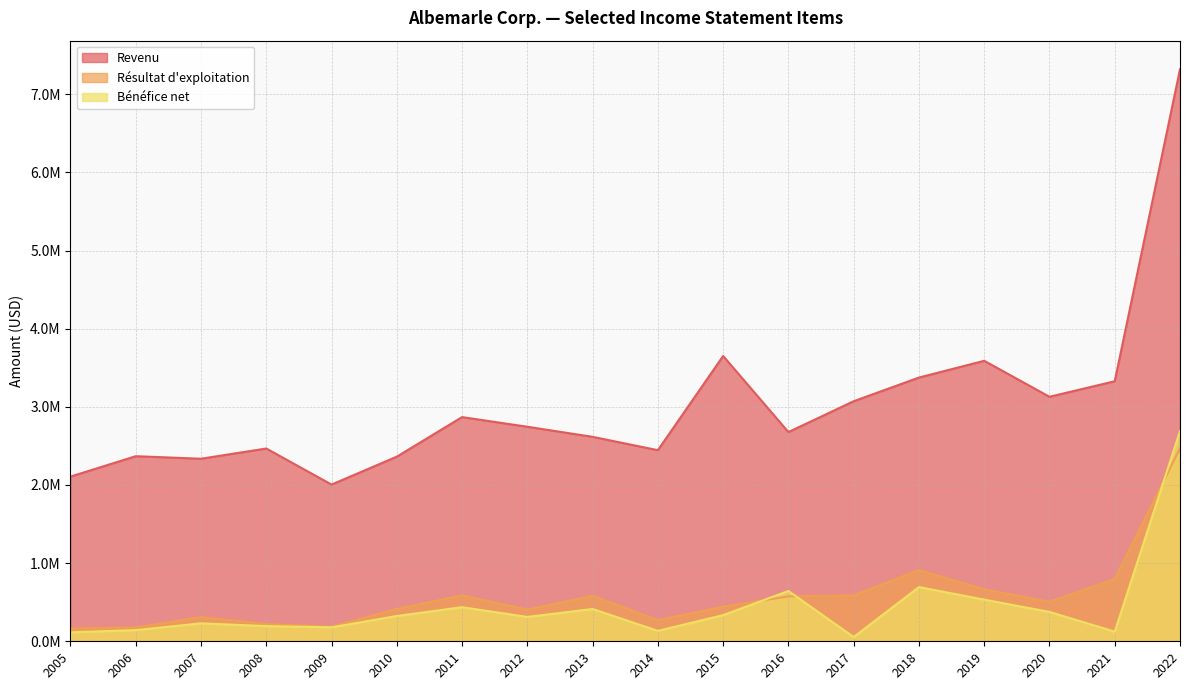

Where do Bénéfice net and Résultat d'exploitation first cross each other?

2015 and 2016